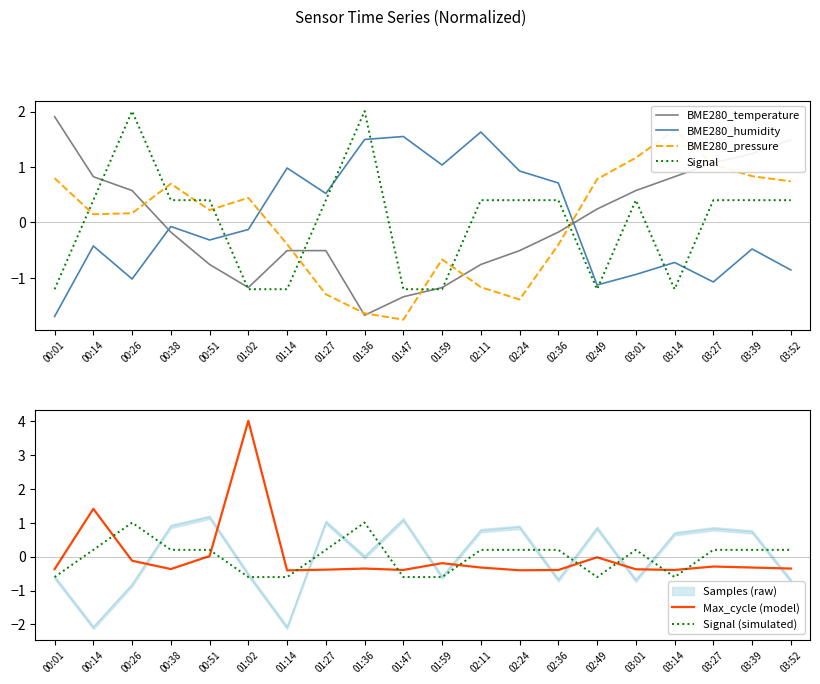

Which series has the largest range (max minus min)?

Max_cycle (model)